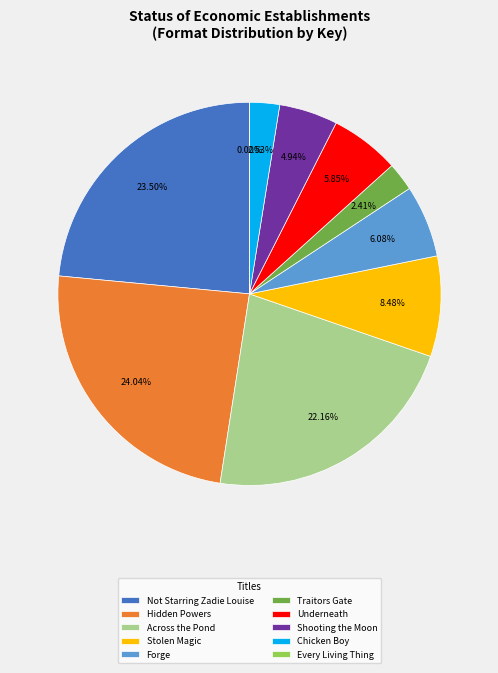

Is Forge the majority of the pie?

No